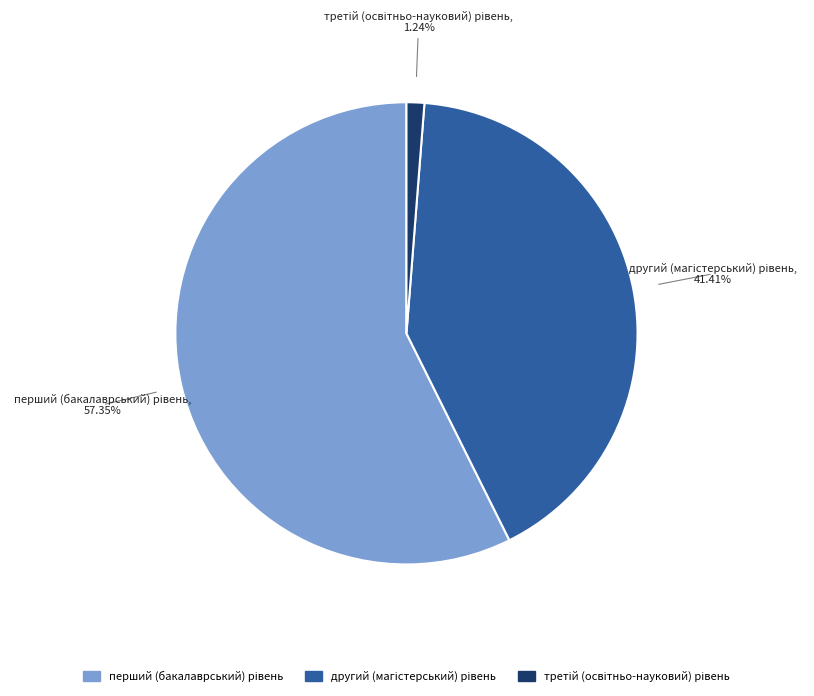

Count the number of slices in the pie.

3